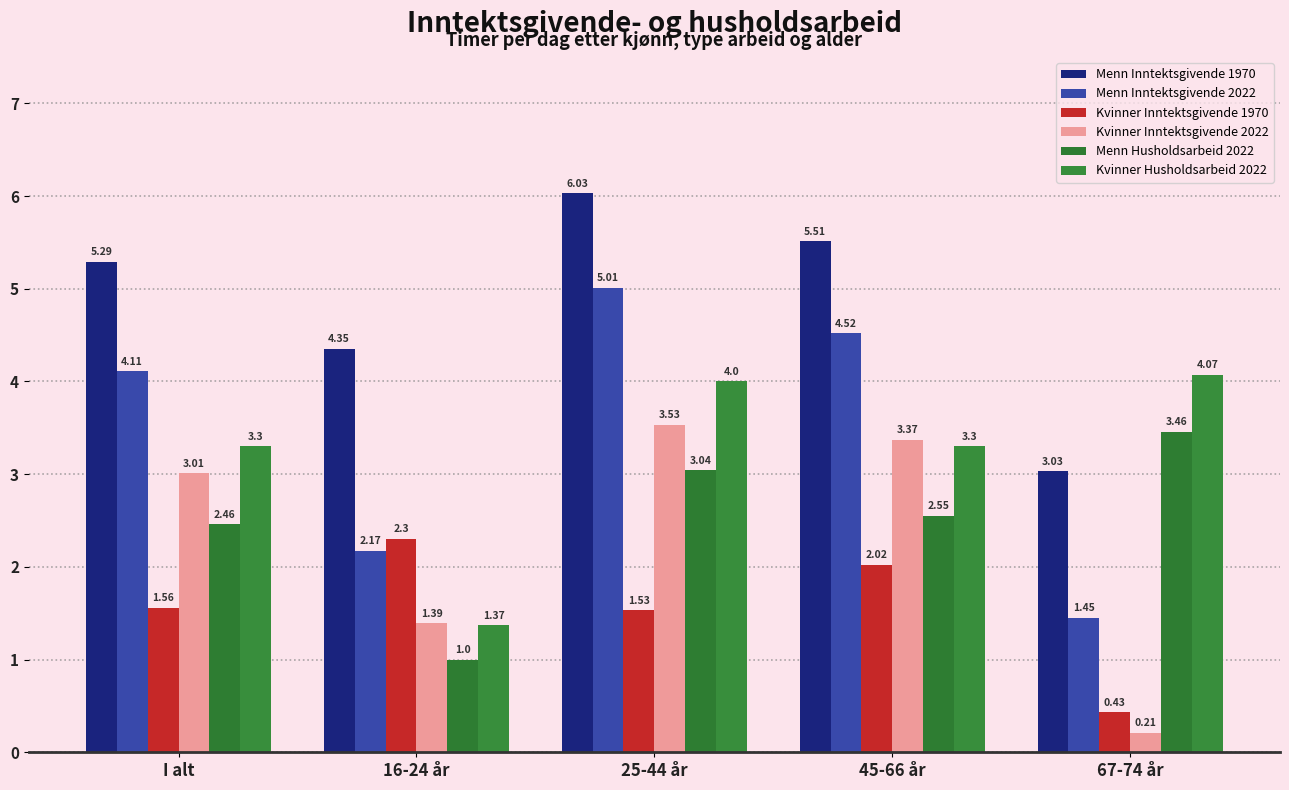

How many data points in Kvinner Inntektsgivende 1970 are above 1?

4